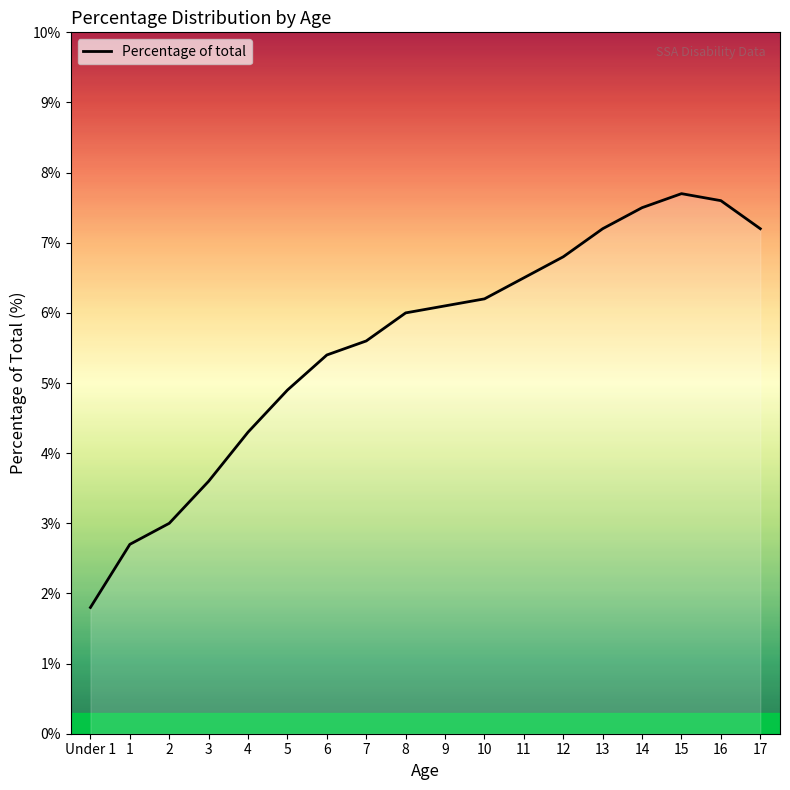

Does the chart have visible grid lines?

No